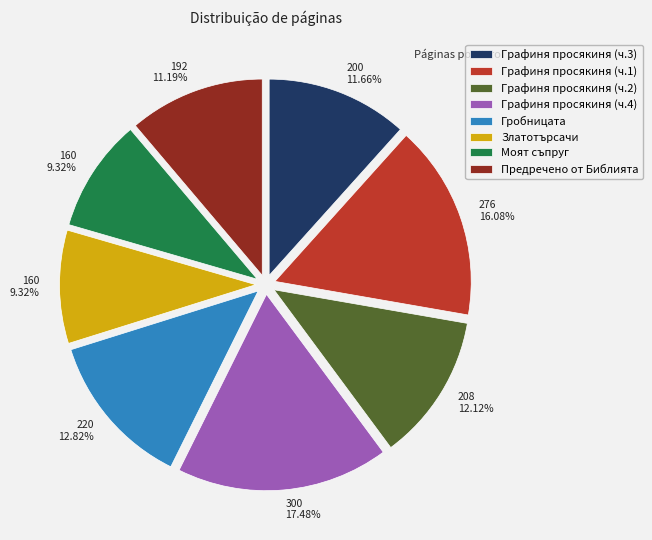

Is there any slice that represents more than half of the pie?

No